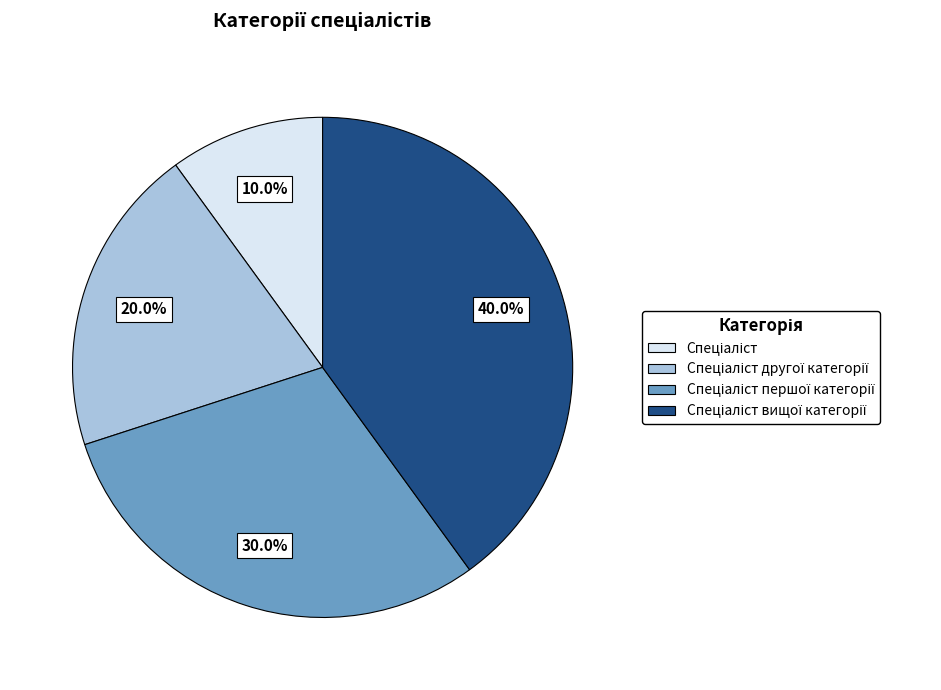

Is there any slice that represents more than half of the pie?

No